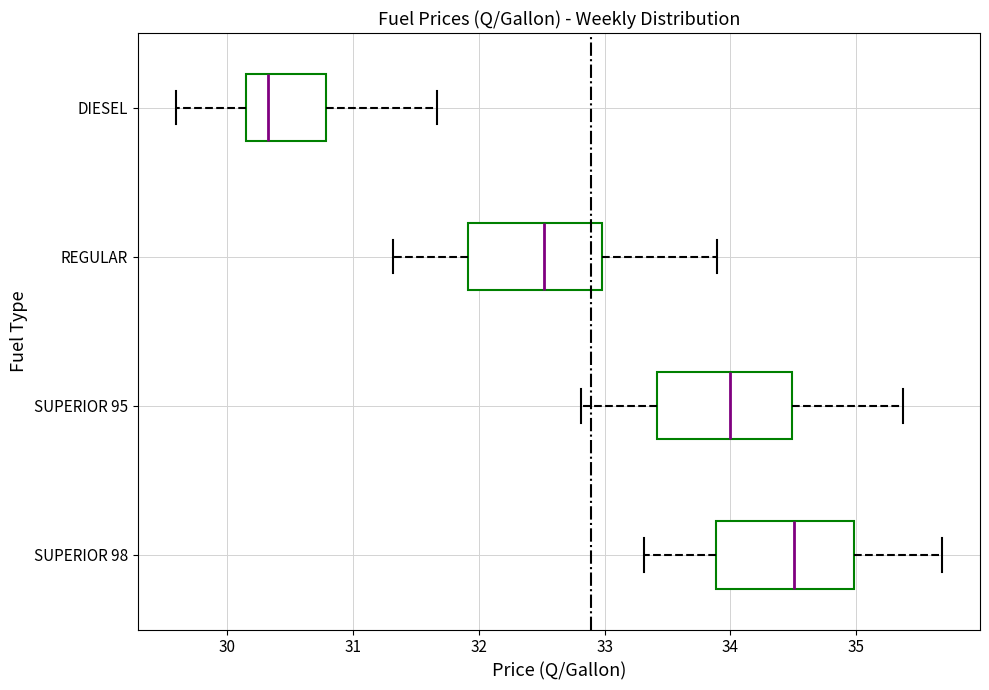

Reading bottom to top, read every box against the x-axis: the position of its median line, the range the box covers, and the ends of its whiskers. The values are not printed on the chart, so give them approximately, as read against the axis.

SUPERIOR 98: median 34.5, box 33.9 to 35.0, whiskers 33.3 to 35.7
SUPERIOR 95: median 34.0, box 33.4 to 34.5, whiskers 32.8 to 35.4
REGULAR: median 32.5, box 31.9 to 33.0, whiskers 31.3 to 33.9
DIESEL: median 30.3, box 30.1 to 30.8, whiskers 29.6 to 31.7